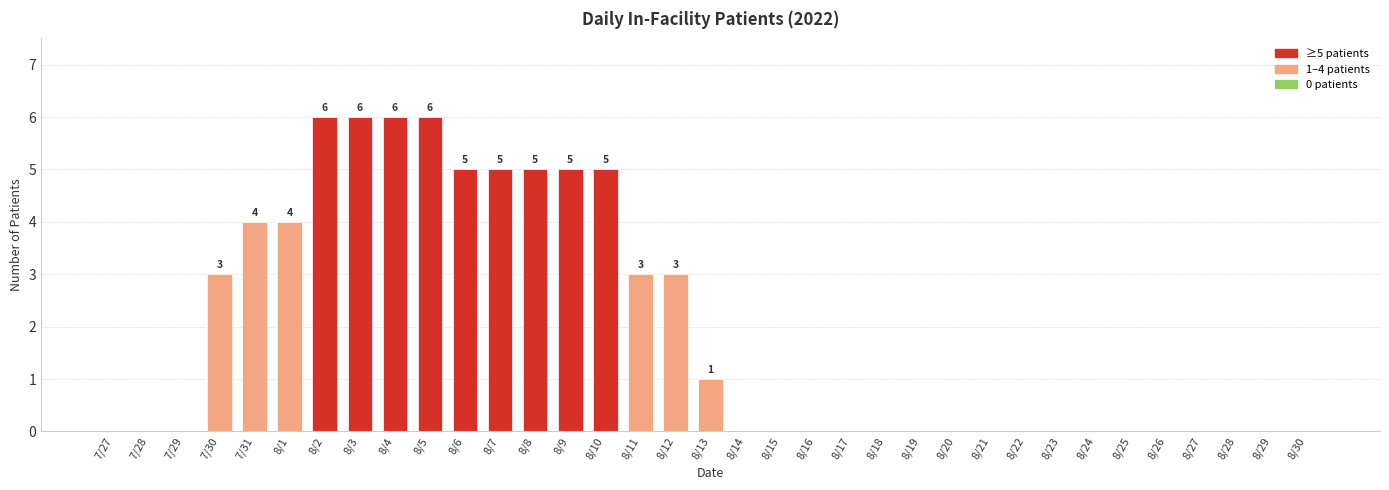

What is the average value?

2